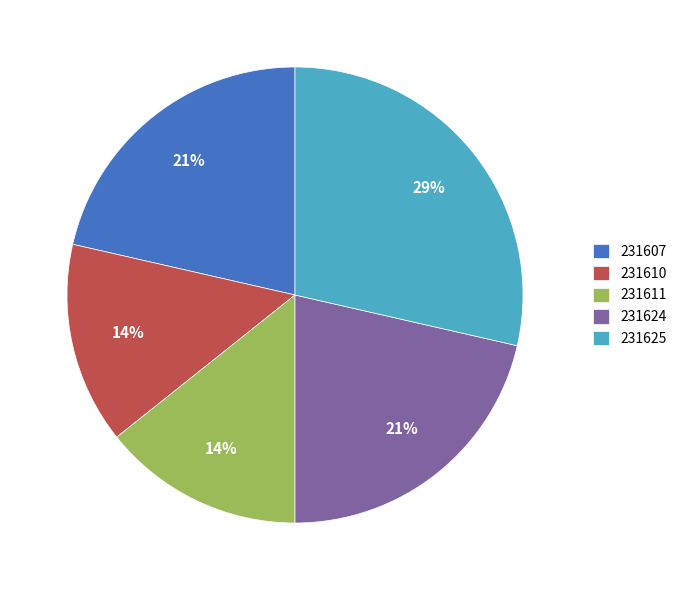

Approximately how many times larger is the value at 231610 compared to 231607?

0.7